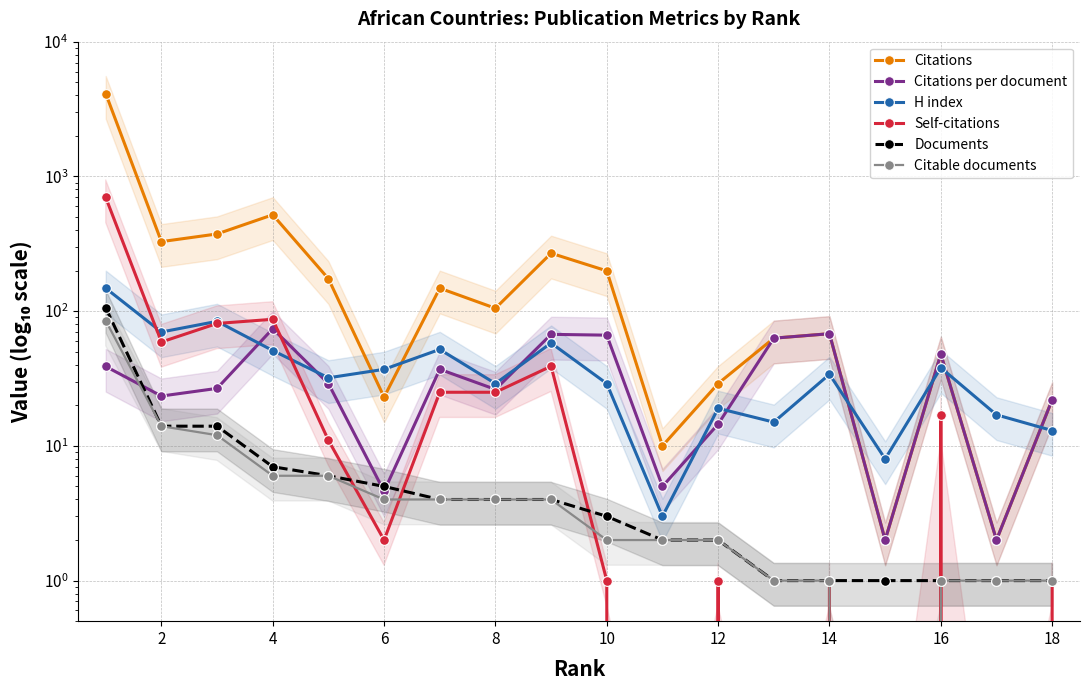

How many lines are shown in the chart?

6